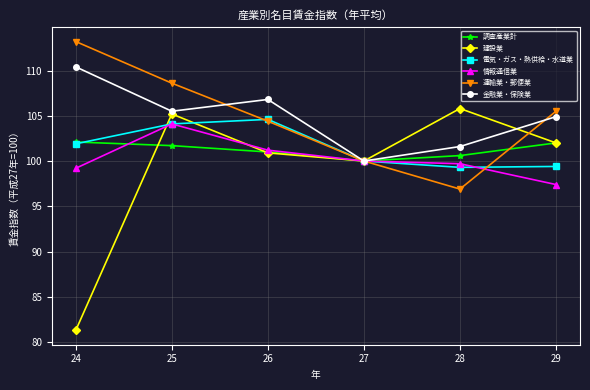

What is the total value across all series at 29?

611.2